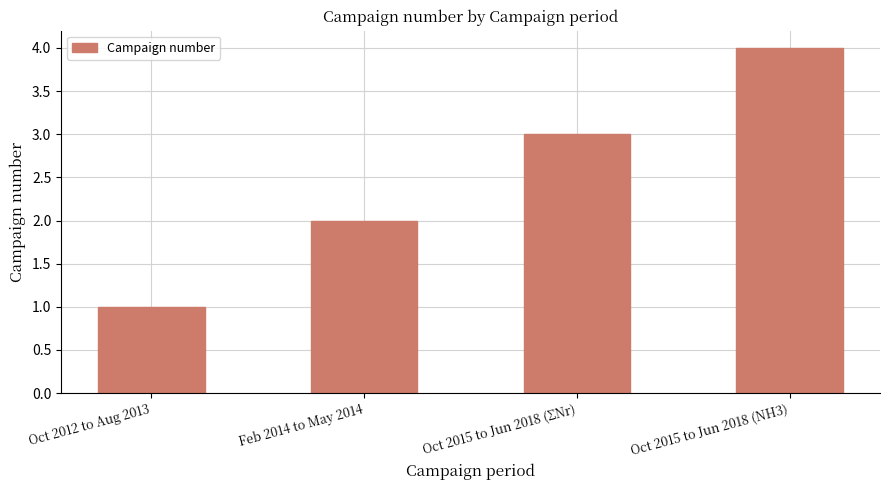

What is the ratio of the value at Feb 2014 to May 2014 to the value at Oct 2012 to Aug 2013?

2.0